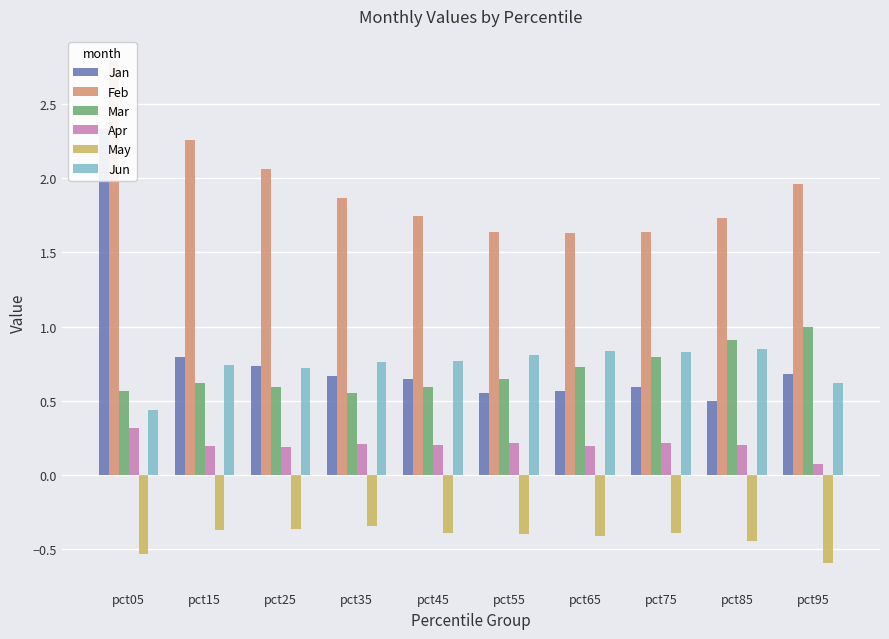

How many bars are there in total?

60